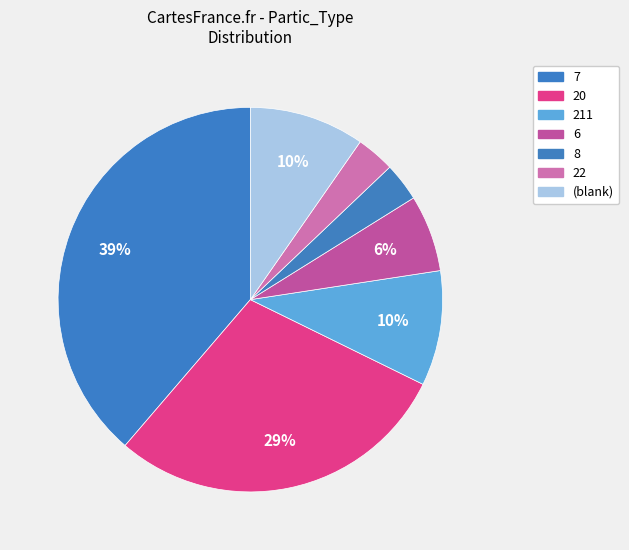

What is the largest slice in the pie chart?

7